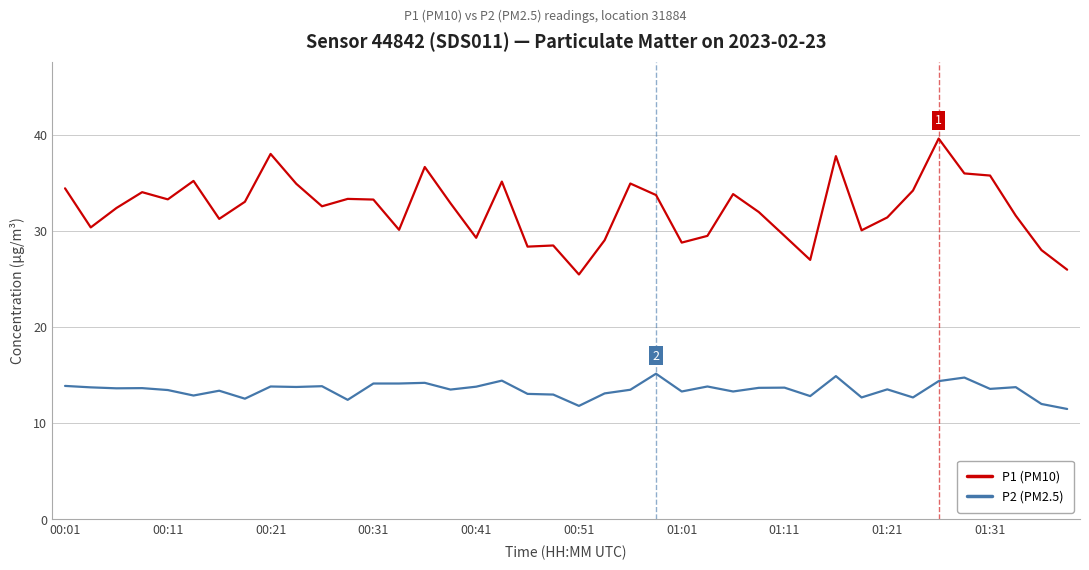

What is the smallest value displayed?

11.5